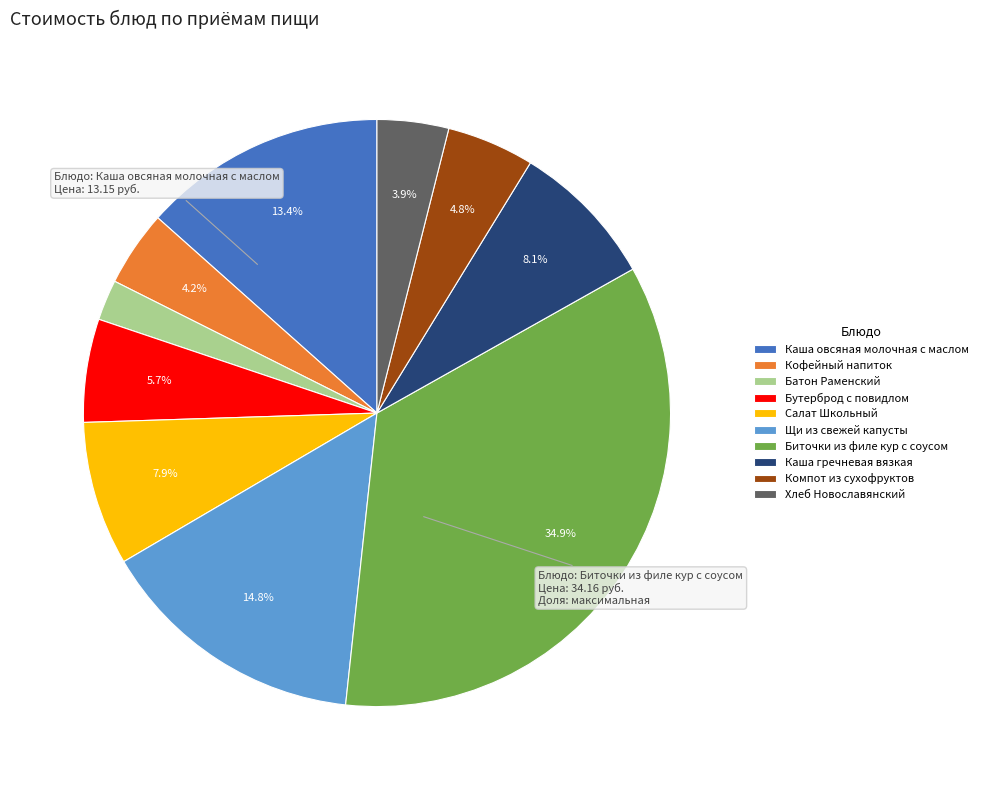

Is it true that Кофейный напиток is 4% of the pie?

True